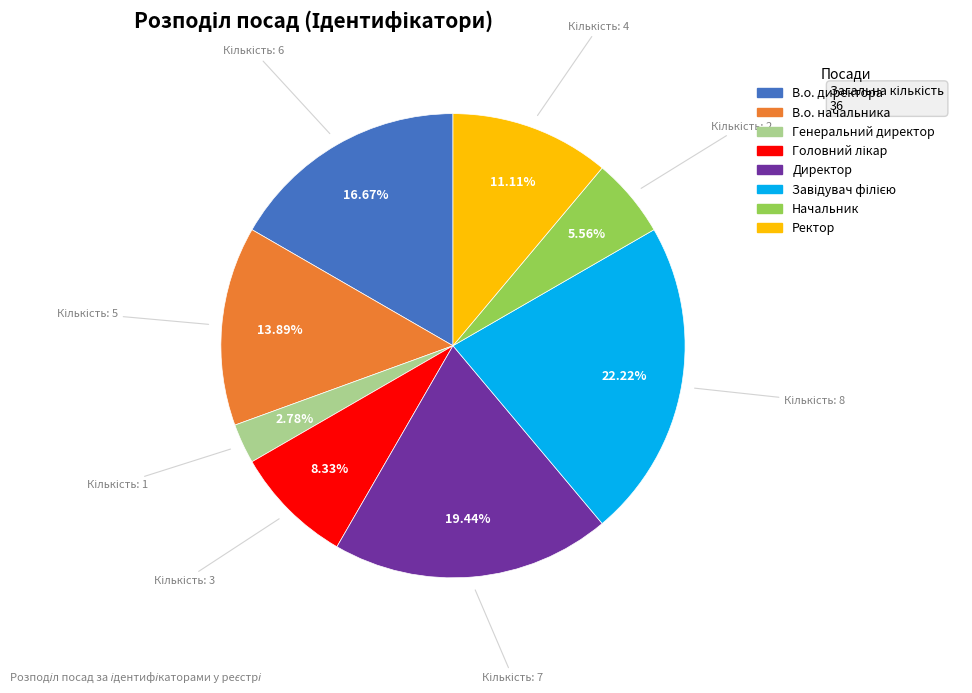

How many segments does this pie chart have?

8